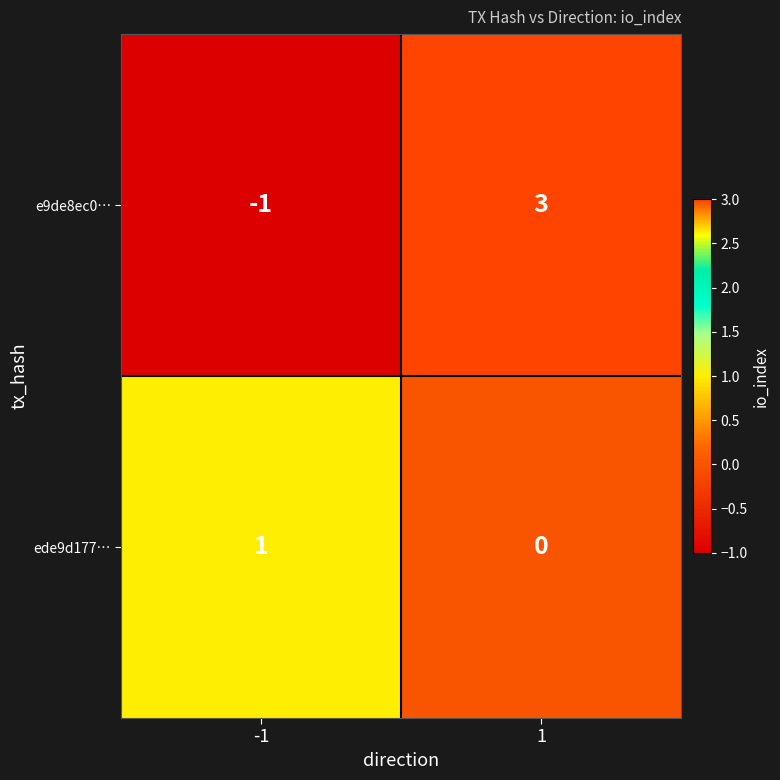

List the series in order of their peak value, lowest first.

ede9d177…, e9de8ec0…